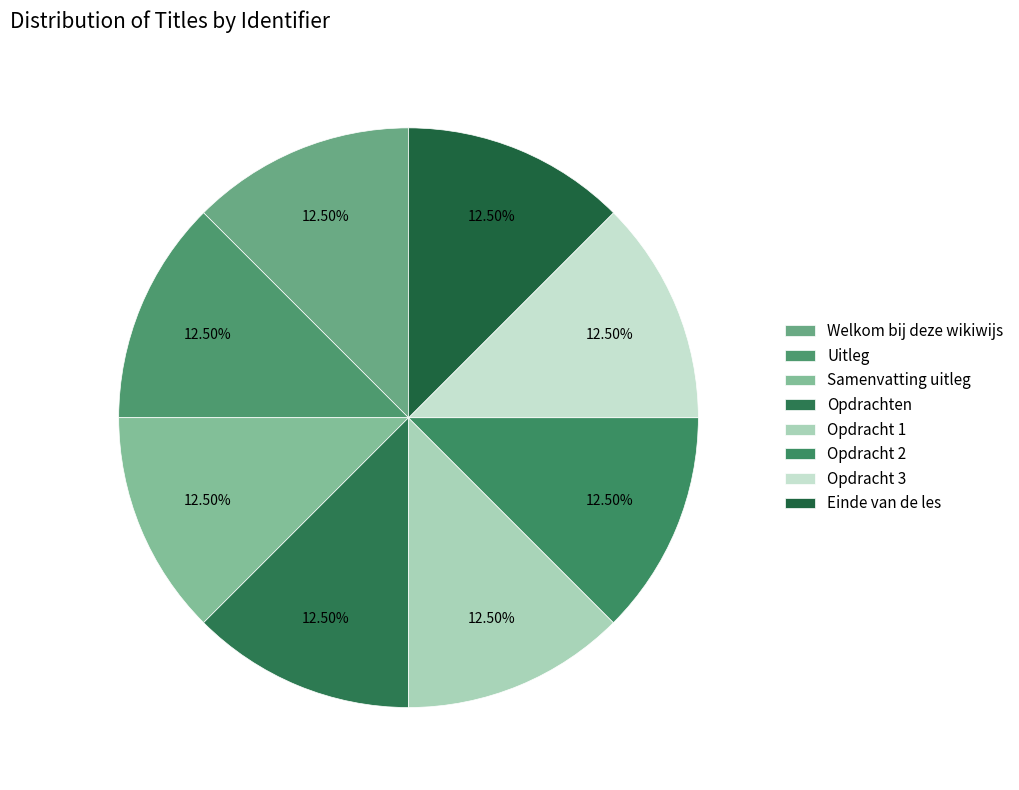

What is the smallest slice in the pie chart?

Welkom bij deze wikiwijs